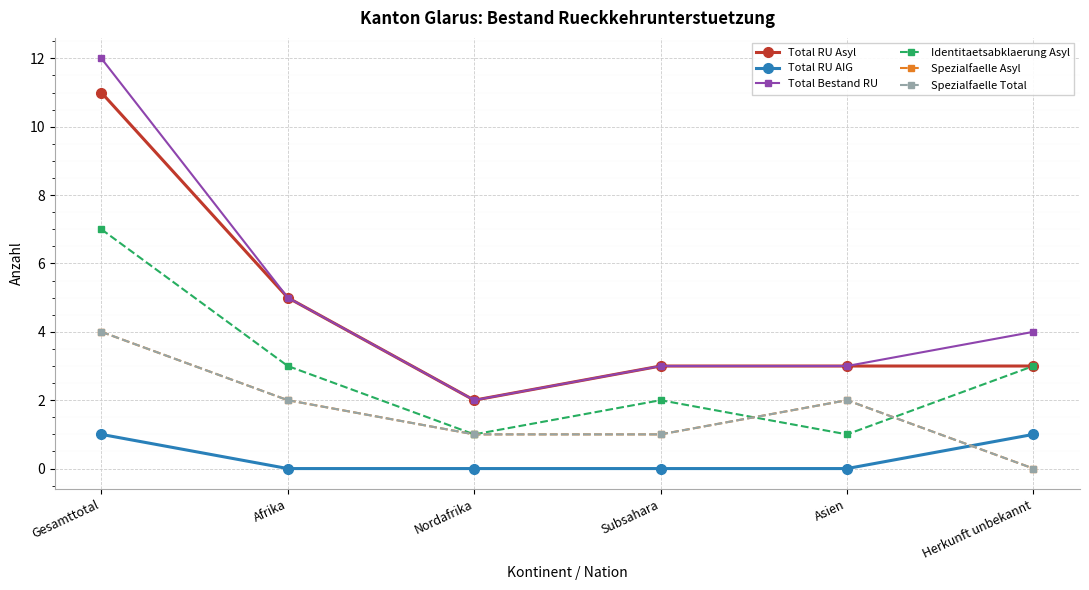

At which category does Identitaetsabklaerung Asyl reach its first local valley?

Nordafrika